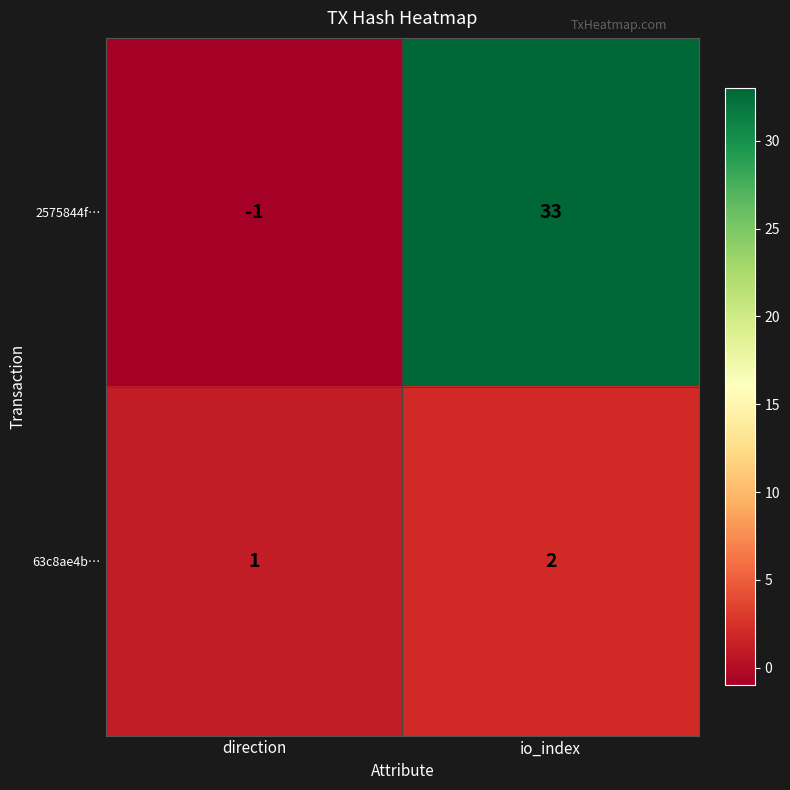

What is the sum of the 63c8ae4b… values at direction and io_index?

3